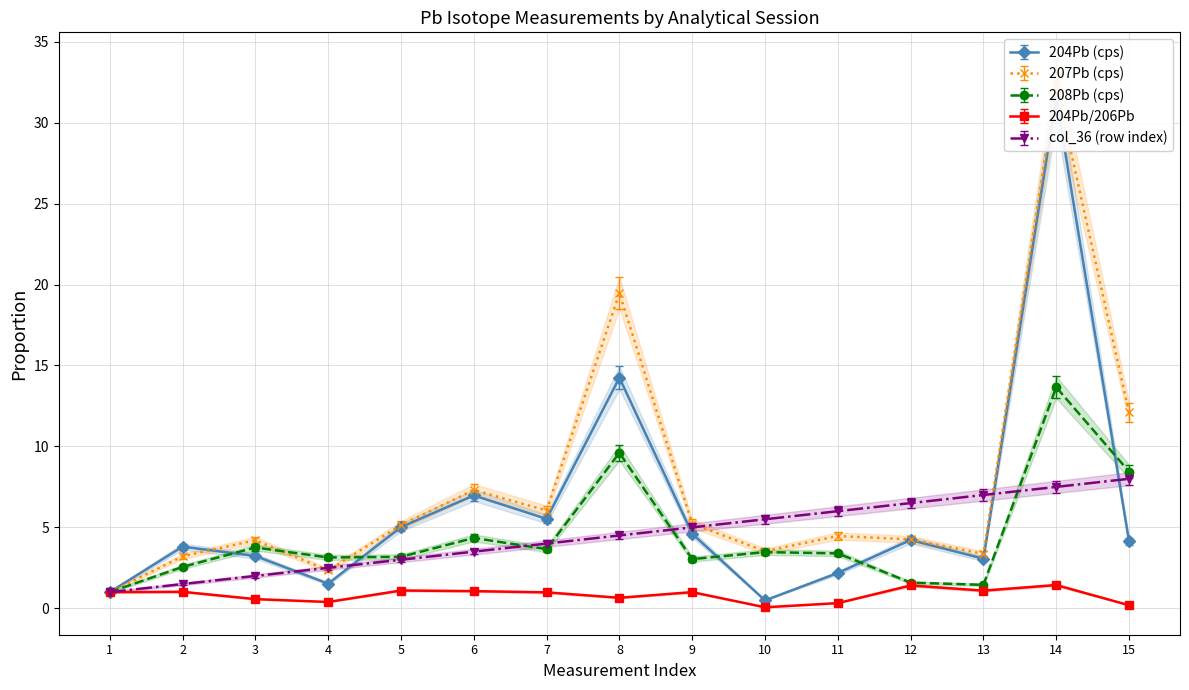

True or false: 208Pb (cps) has more than 1 points higher than both neighbors.

True